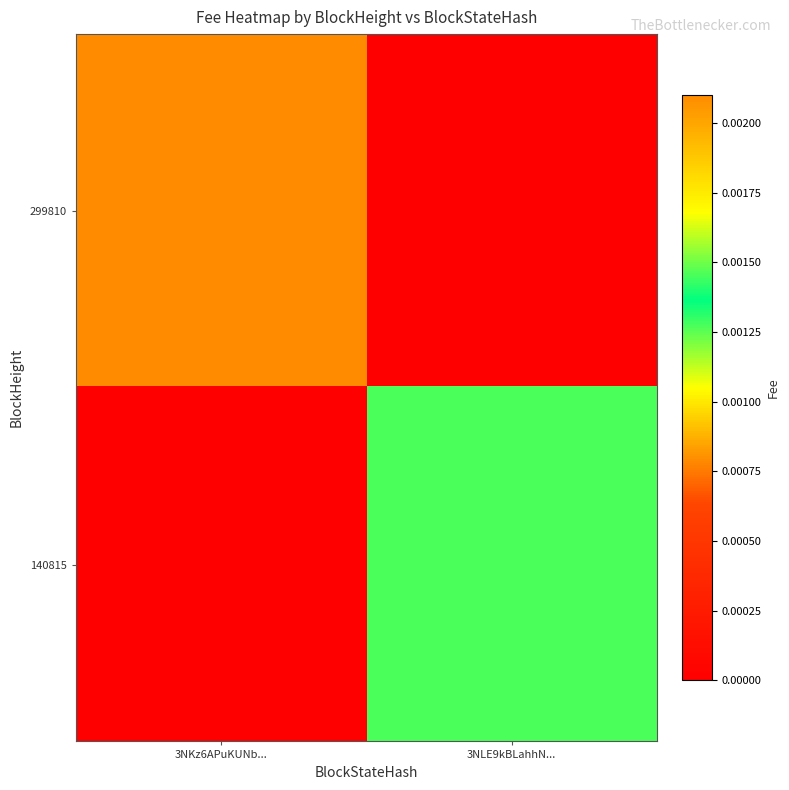

Which series has the widest spread of values?

299810